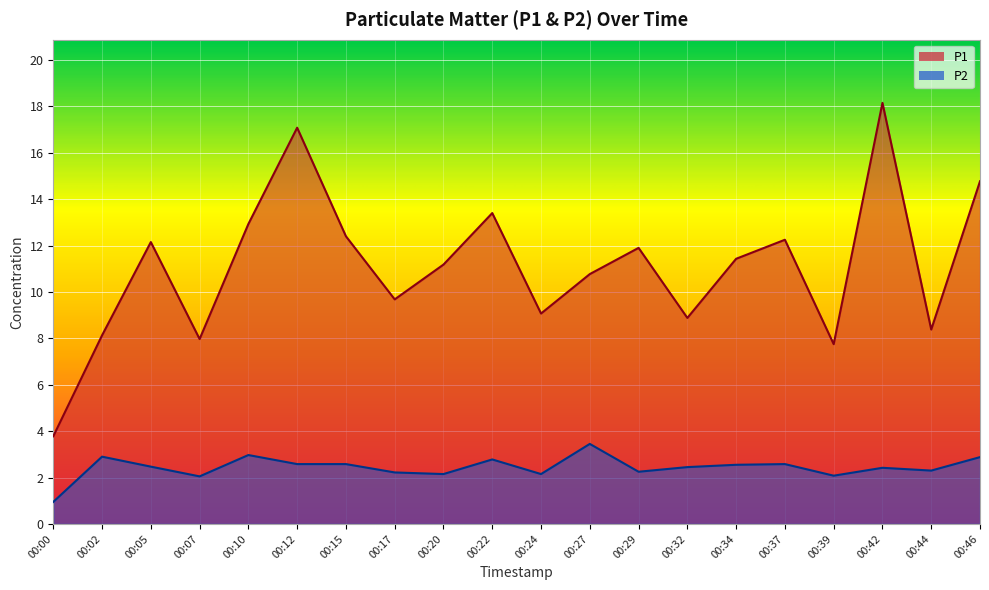

How many lines are shown in the chart?

2